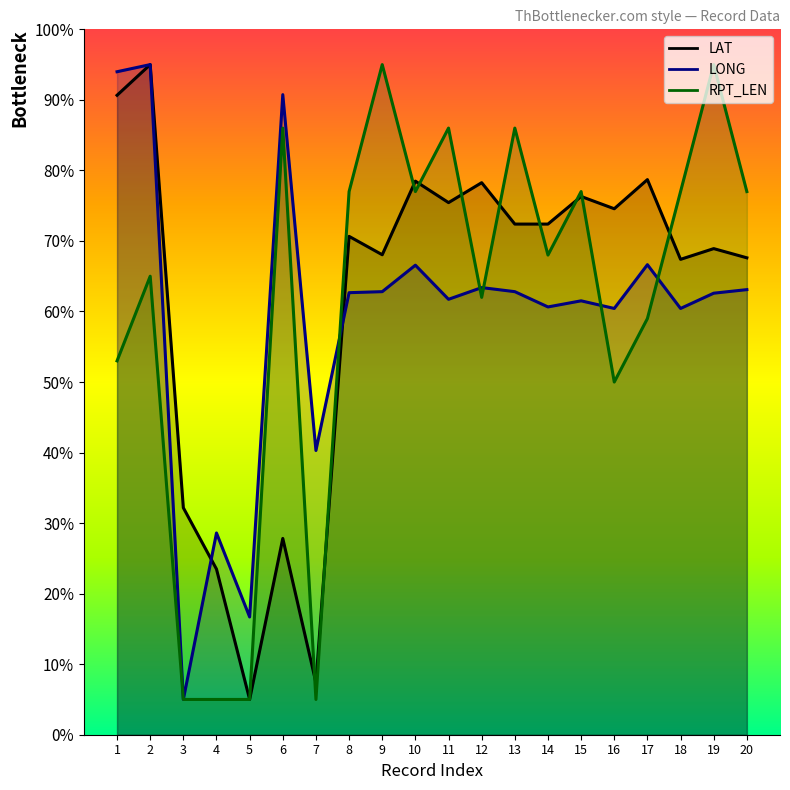

True or false: LONG has more than 0 interior local peaks.

True